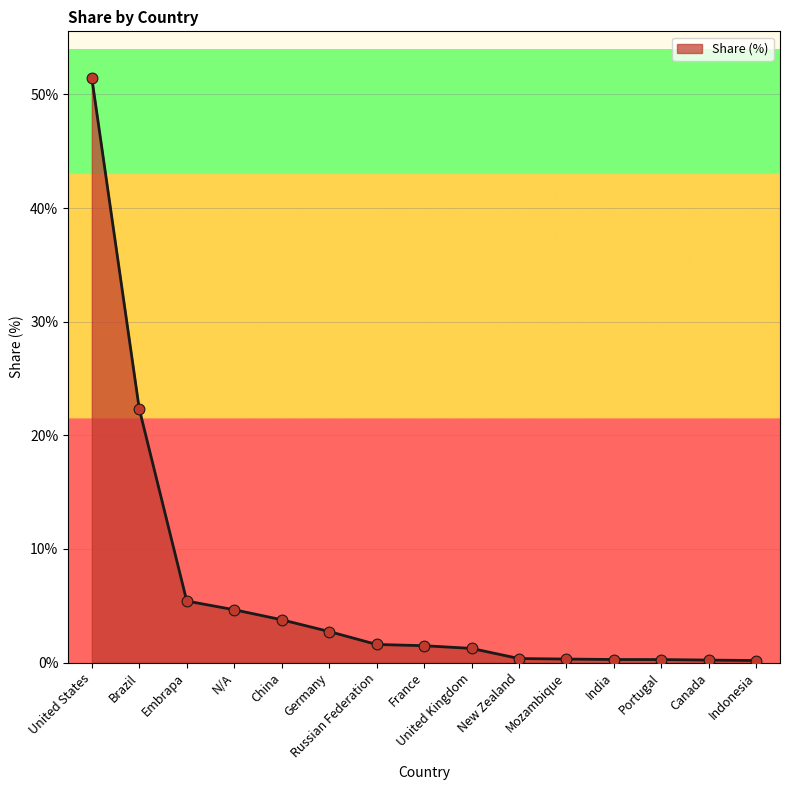

Which has a higher value, Brazil or France?

Brazil